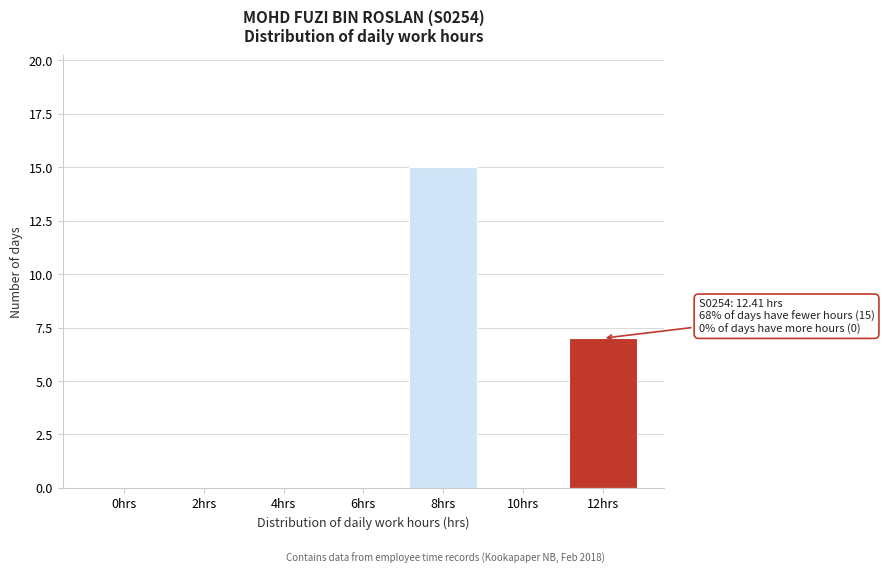

Reading left to right, what are all the values shown in this chart?

0hrs=0	2hrs=0	4hrs=0	6hrs=0	8hrs=15	10hrs=0	12hrs=7